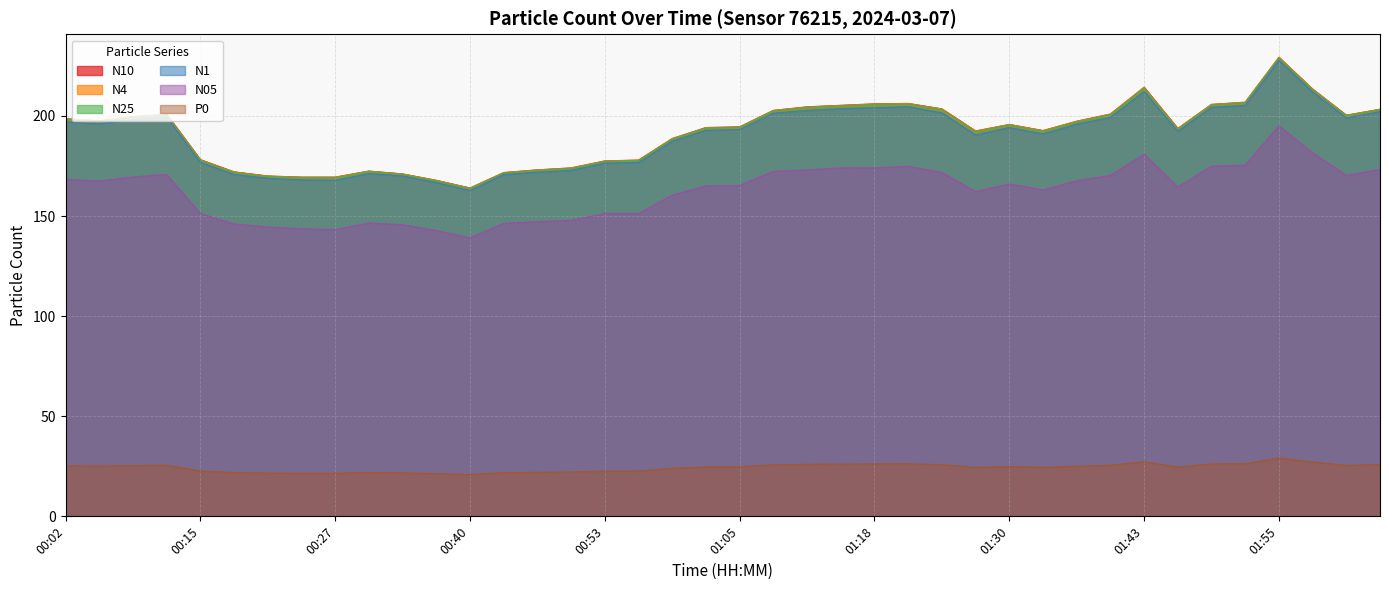

Is the value of N10 at 00:09 greater than the value of N25 at 00:49?

Yes